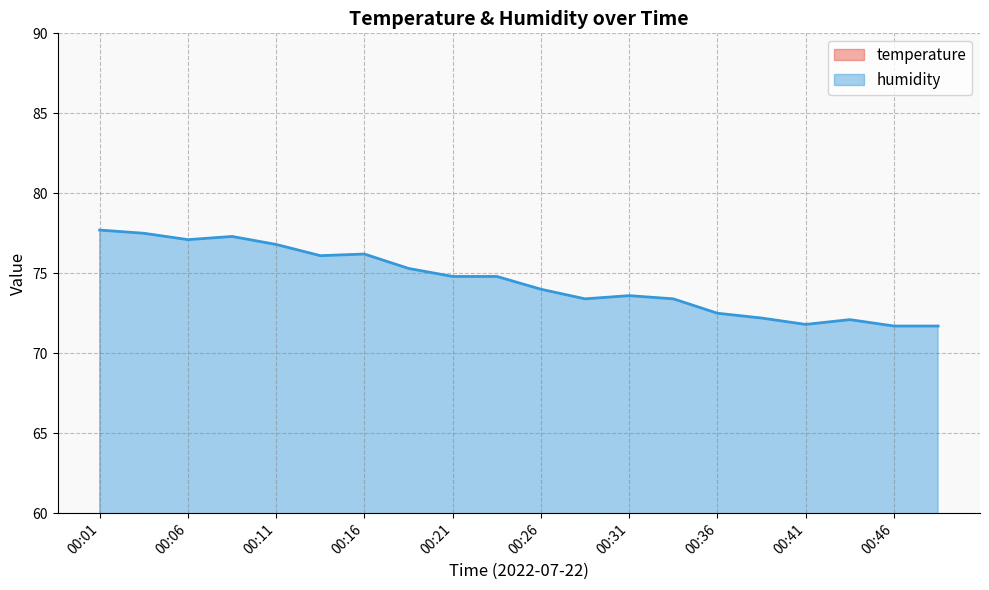

How many distinct data groups are displayed?

2